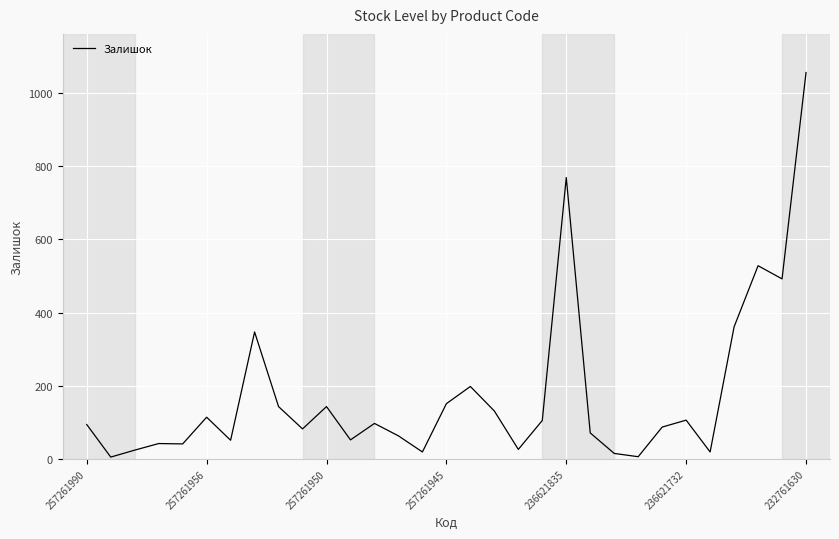

What is the greatest value displayed?

1056